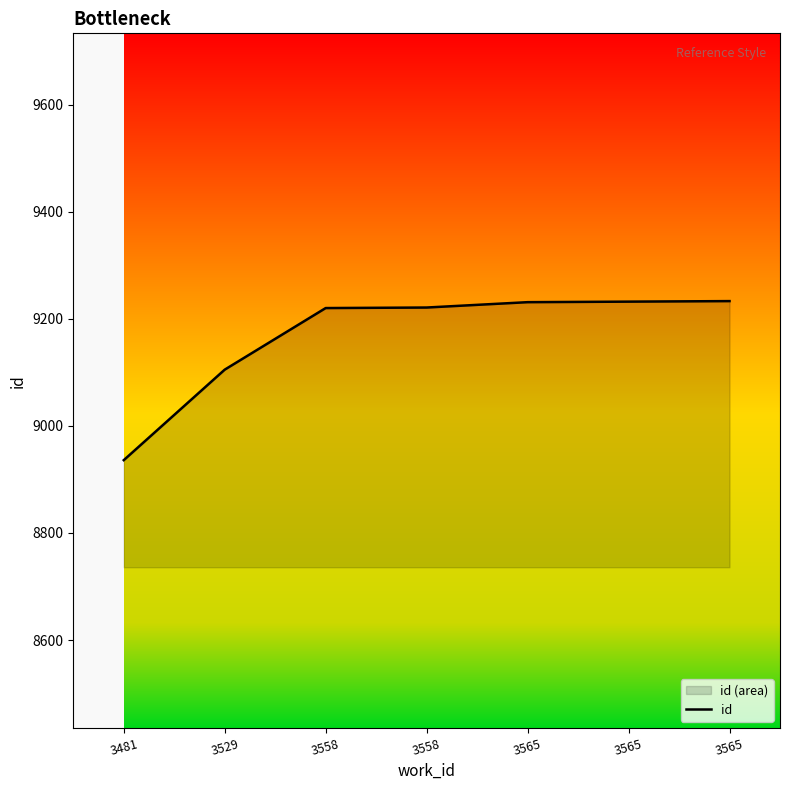

Rank the categories by value from highest to lowest.

3565, 3565, 3565, 3558, 3558, 3529, 3481